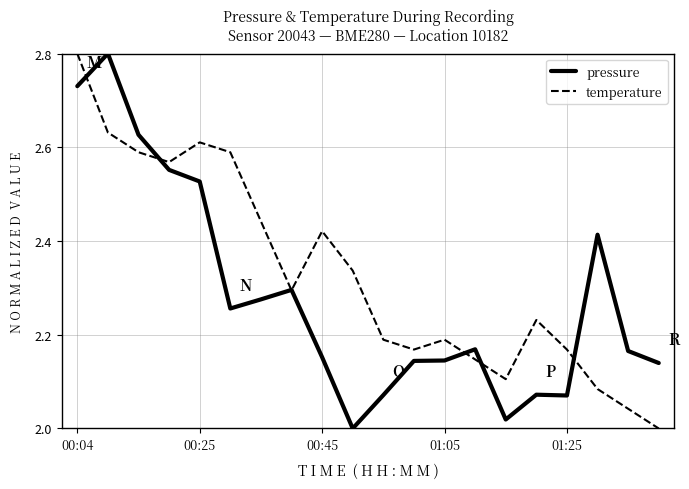

Rank the series by their average value, from highest to lowest.

temperature, pressure